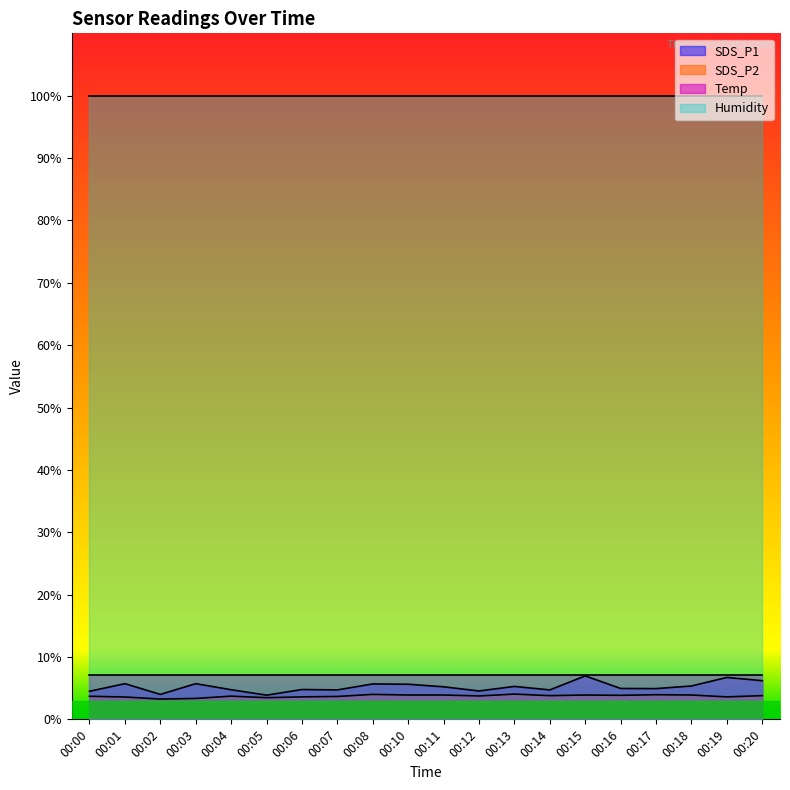

At how many categories does at least one series exceed 4?

20